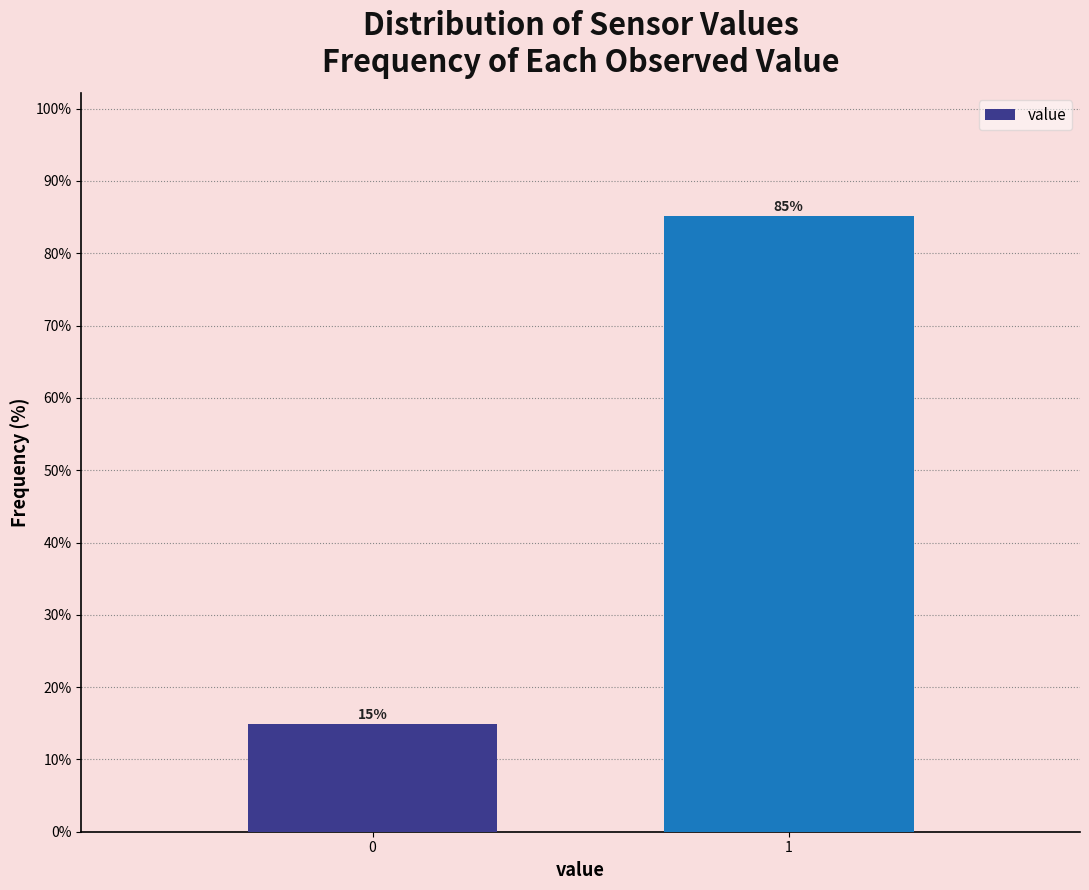

Rank the categories by value from lowest to highest.

0, 1